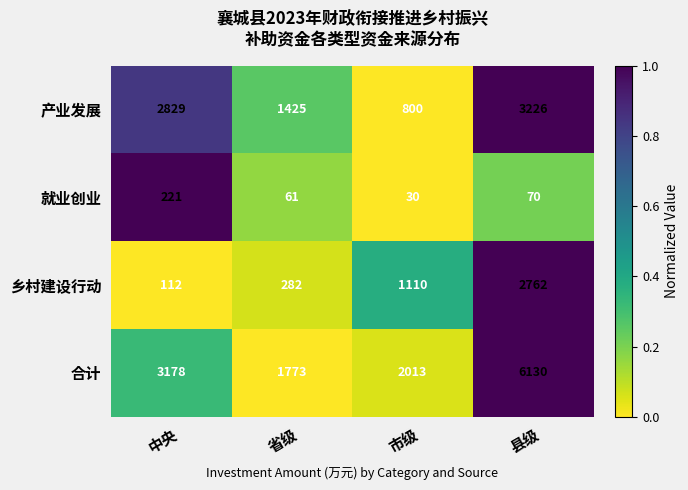

What is the average value of the 产业发展 series?

2070